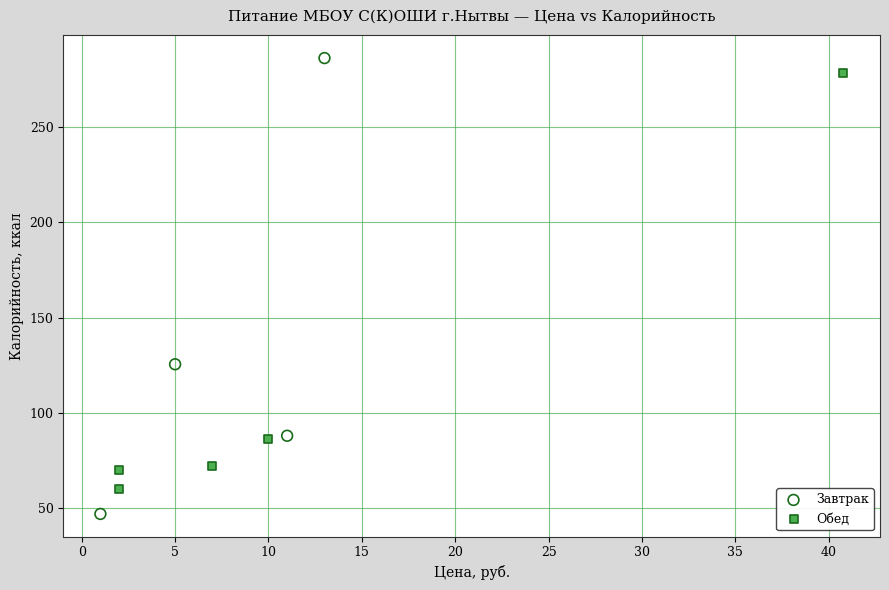

Which series has the widest spread of Y values?

Завтрак